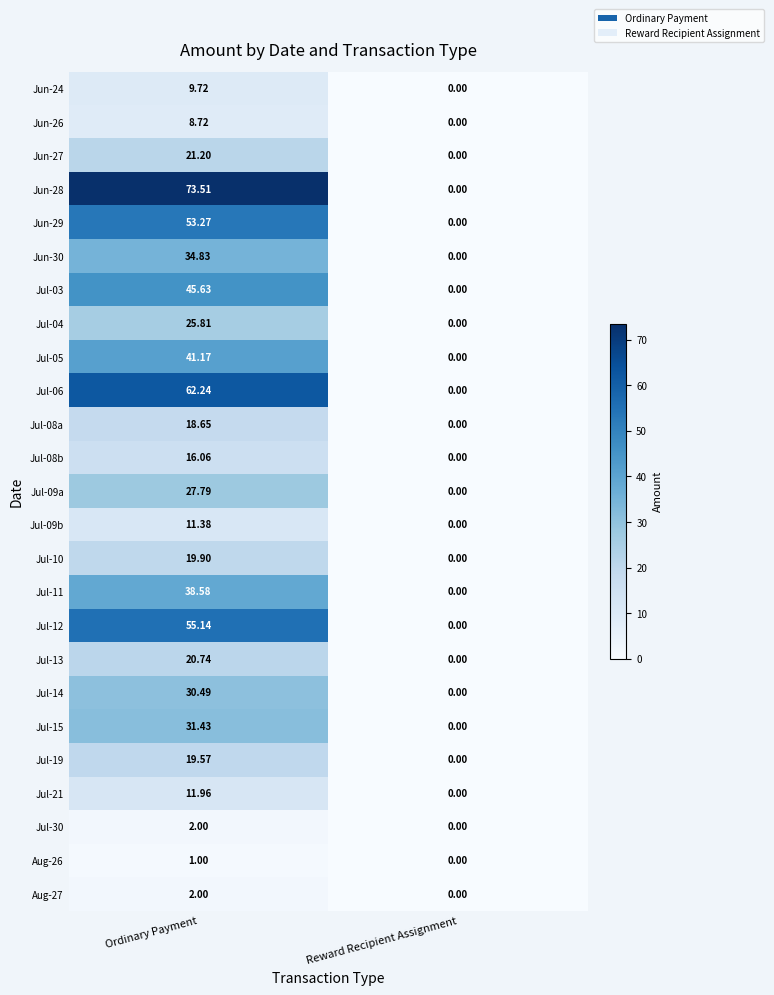

Is the value of Jul-08b at Ordinary Payment greater than the value of Jun-30 at Ordinary Payment?

No